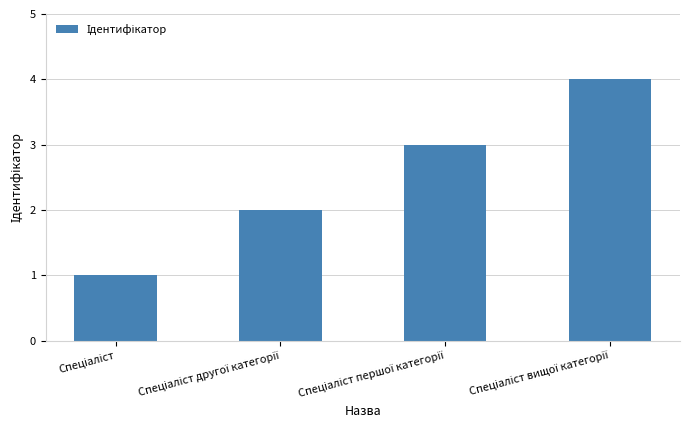

What is the greatest value displayed?

4